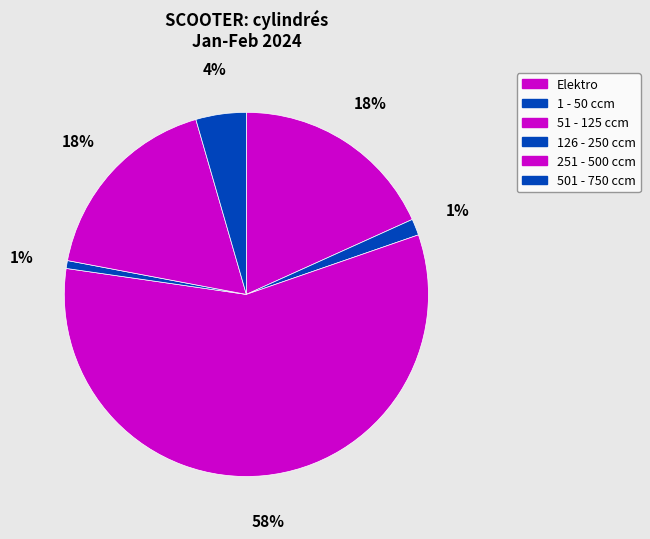

True or false: 126 - 250 ccm accounts for 1% of the total.

True